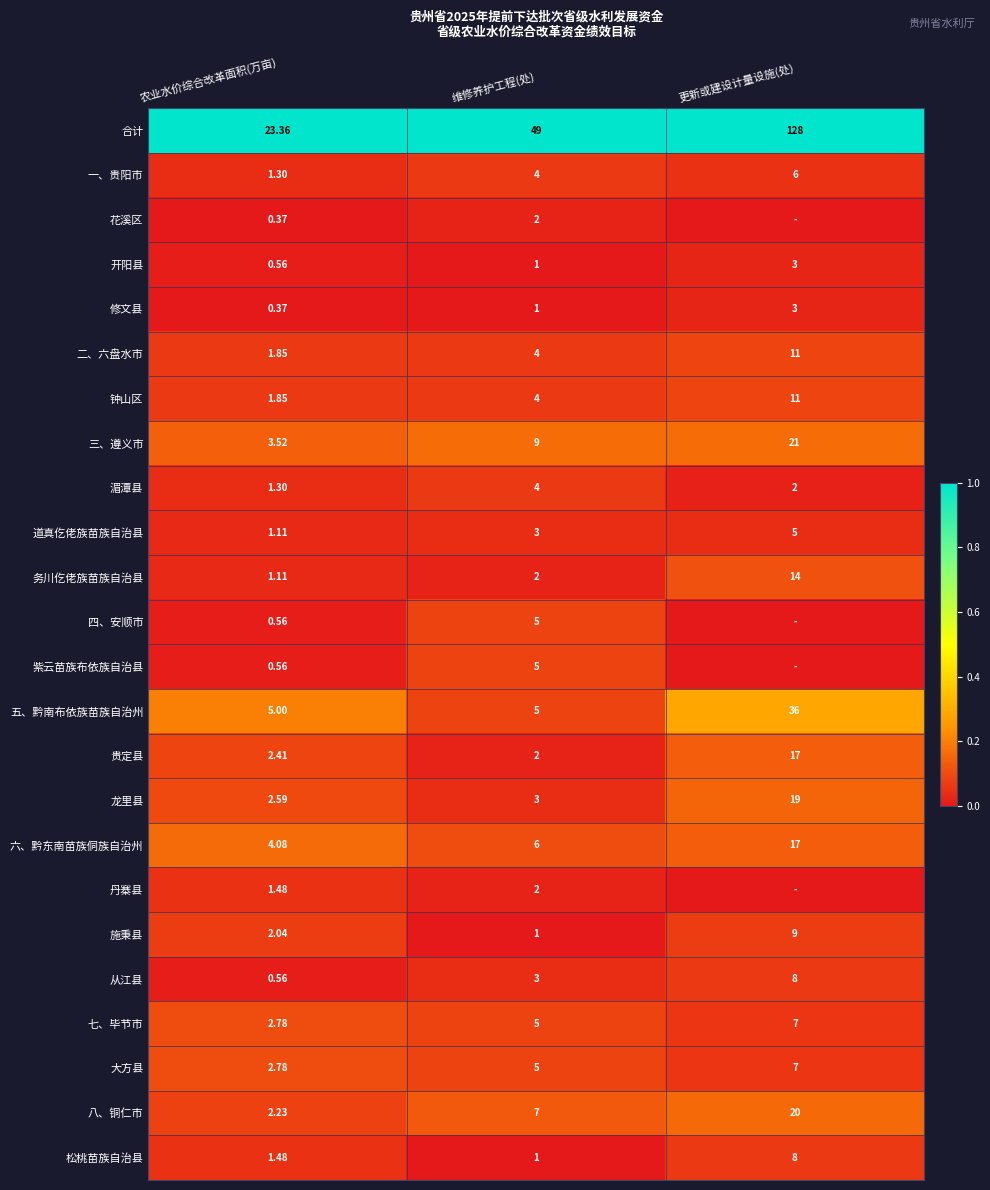

Rank the categories by 从江县 value from lowest to highest.

农业水价综合改革面积(万亩), 维修养护工程(处), 更新或建设计量设施(处)